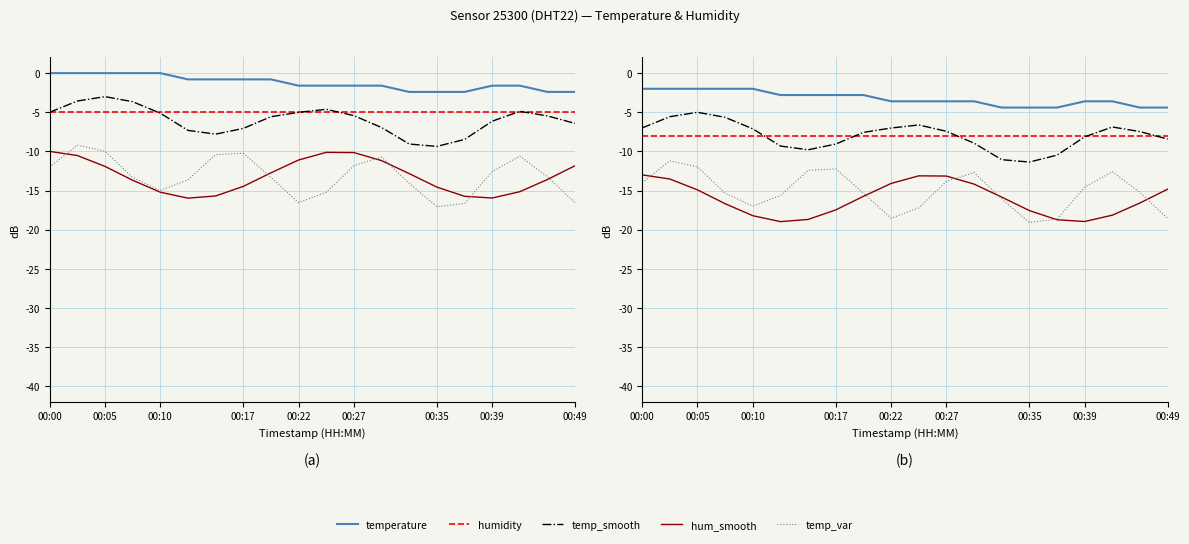

What is the value of the temp_smooth point at the 17th from the left?

-8.1